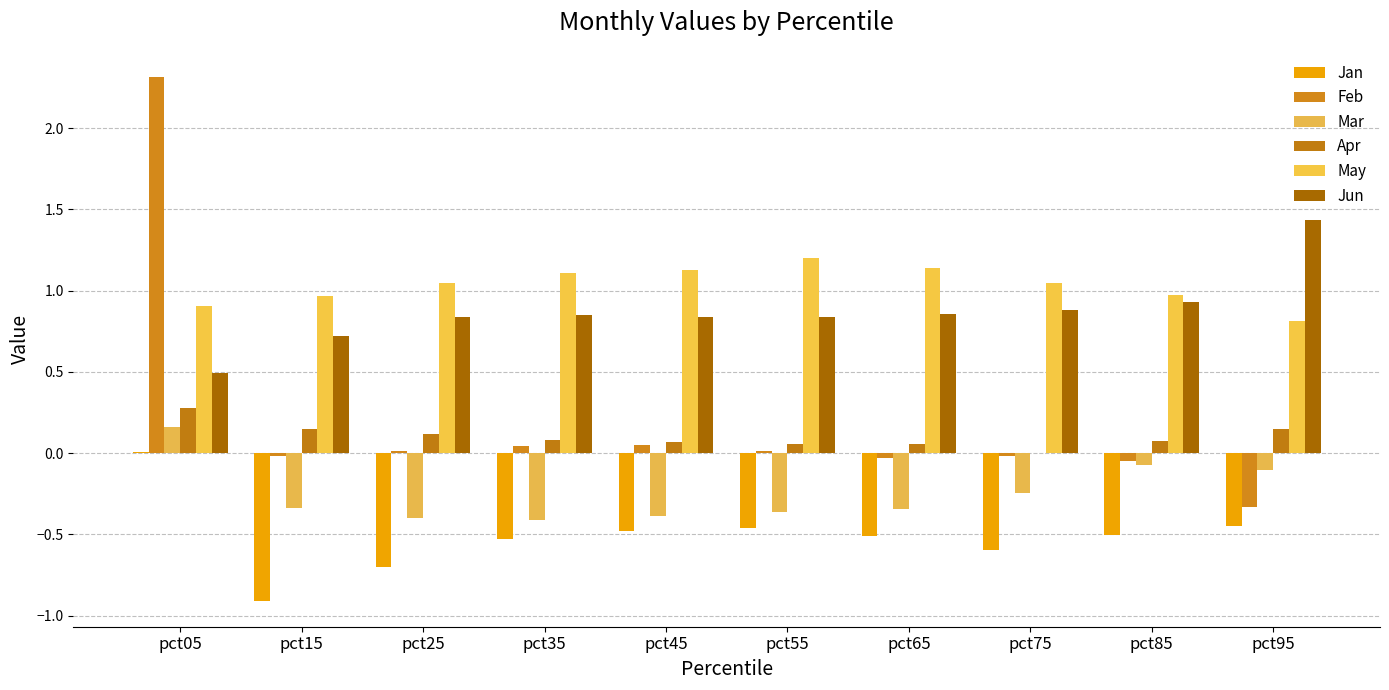

List the series in order of their peak value, highest first.

Feb, Jun, May, Apr, Mar, Jan